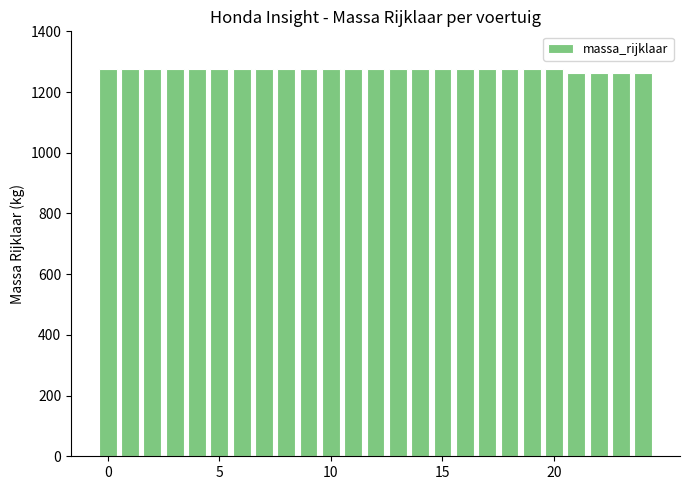

What is the sum of all values?

31844